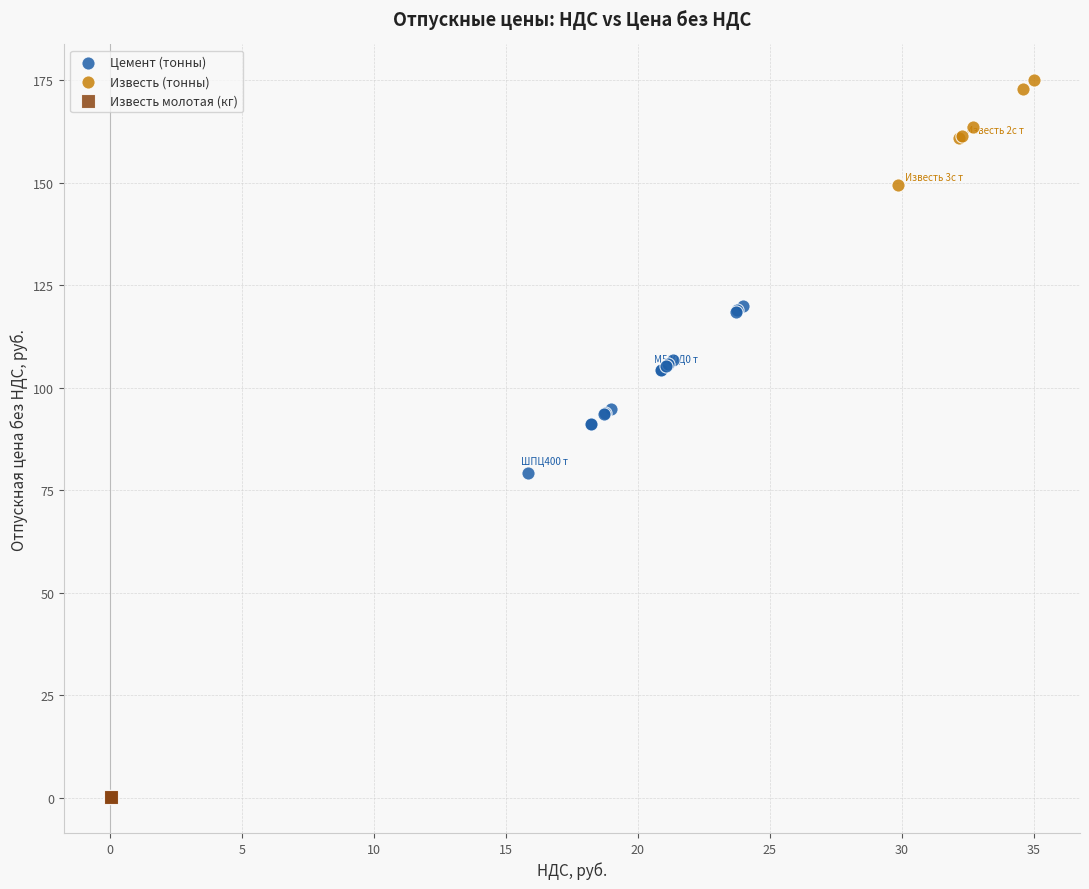

Which series has the largest Y range (max minus min)?

Цемент (тонны)